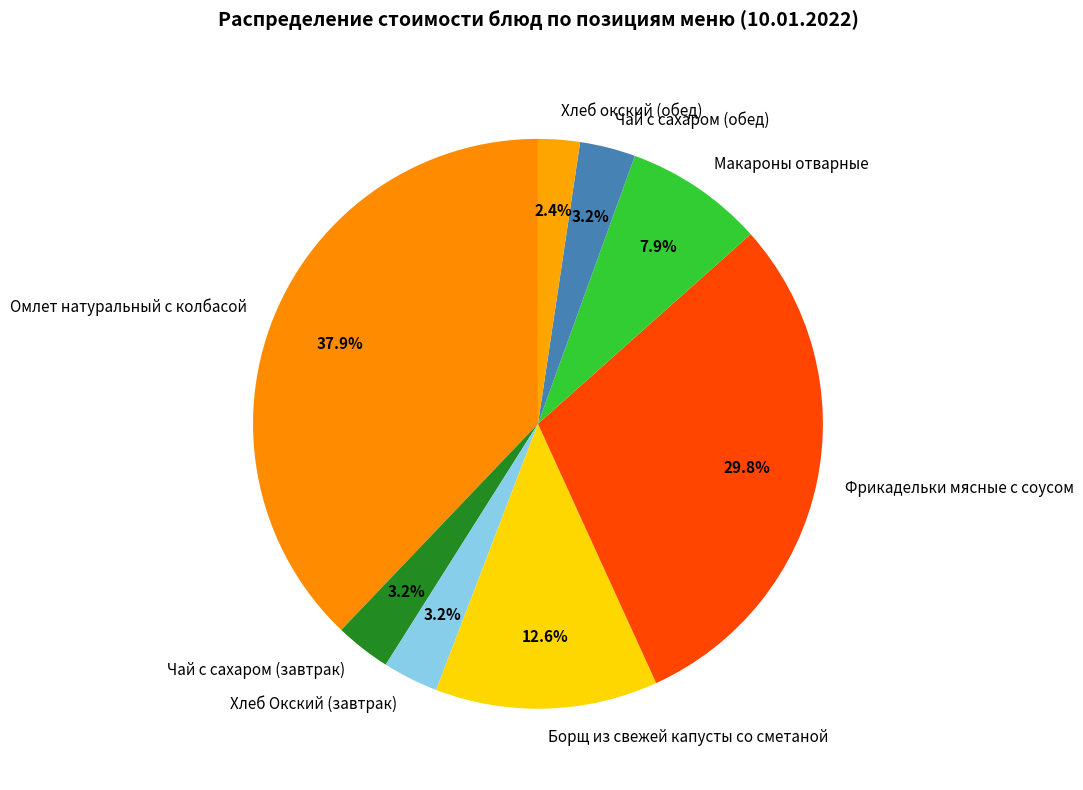

Does any single category account for the majority?

No